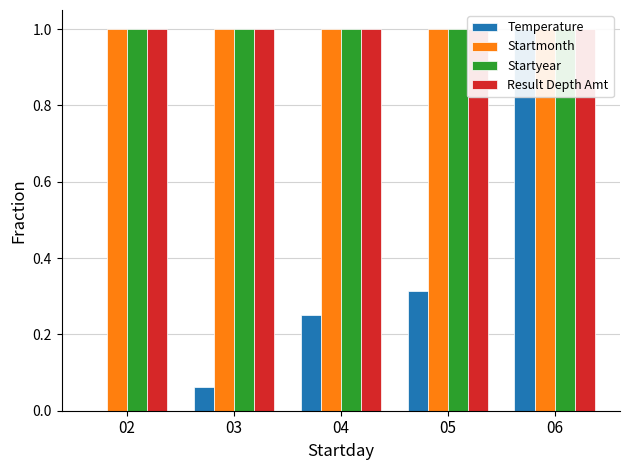

Which series has the largest range (max minus min)?

Temperature